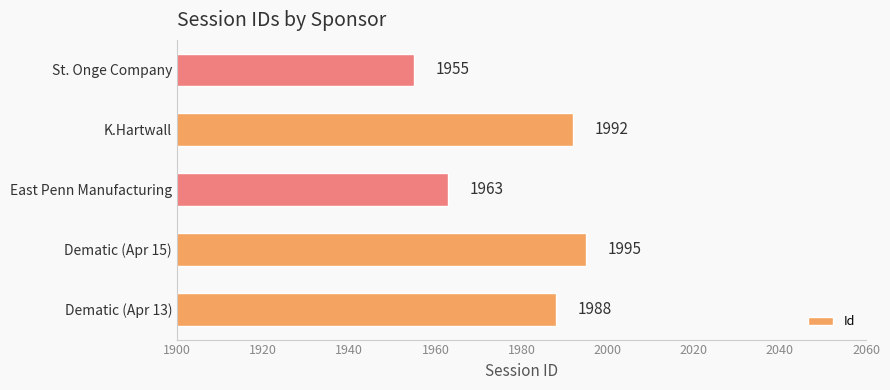

What is the difference between the maximum and minimum values?

40